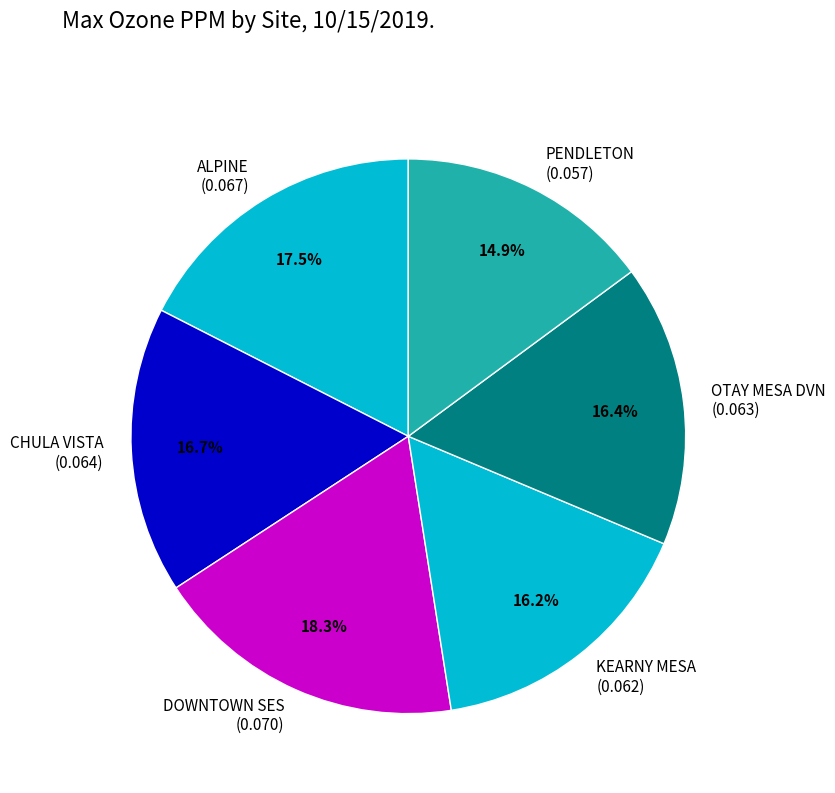

Between ALPINE (0.067) and KEARNY MESA (0.062), which is larger?

ALPINE (0.067)